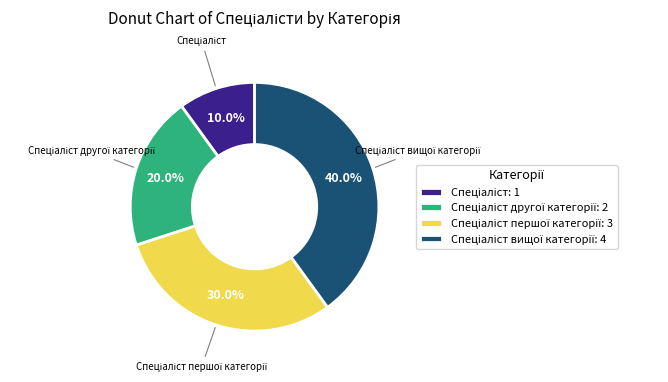

To the nearest percent, what is the average slice percentage?

25%